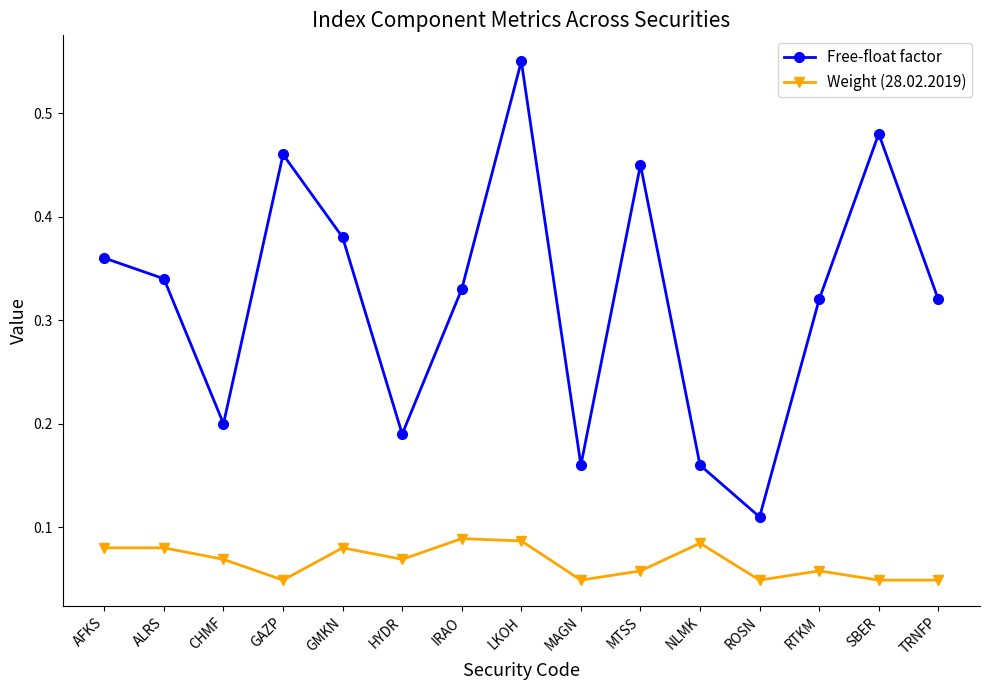

Count the Free-float factor values in the range 0 to 1.

15